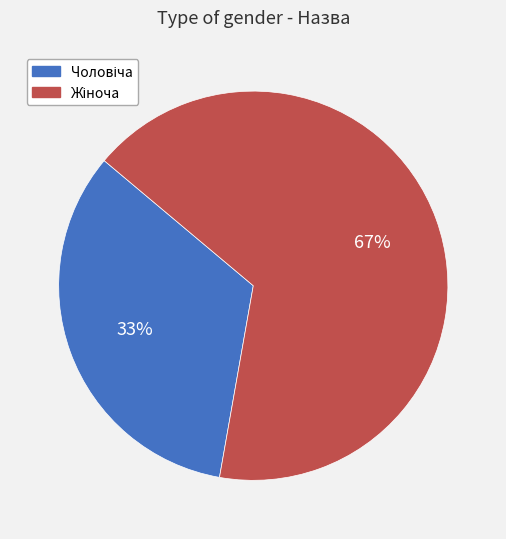

Is there any slice that represents more than half of the pie?

Yes